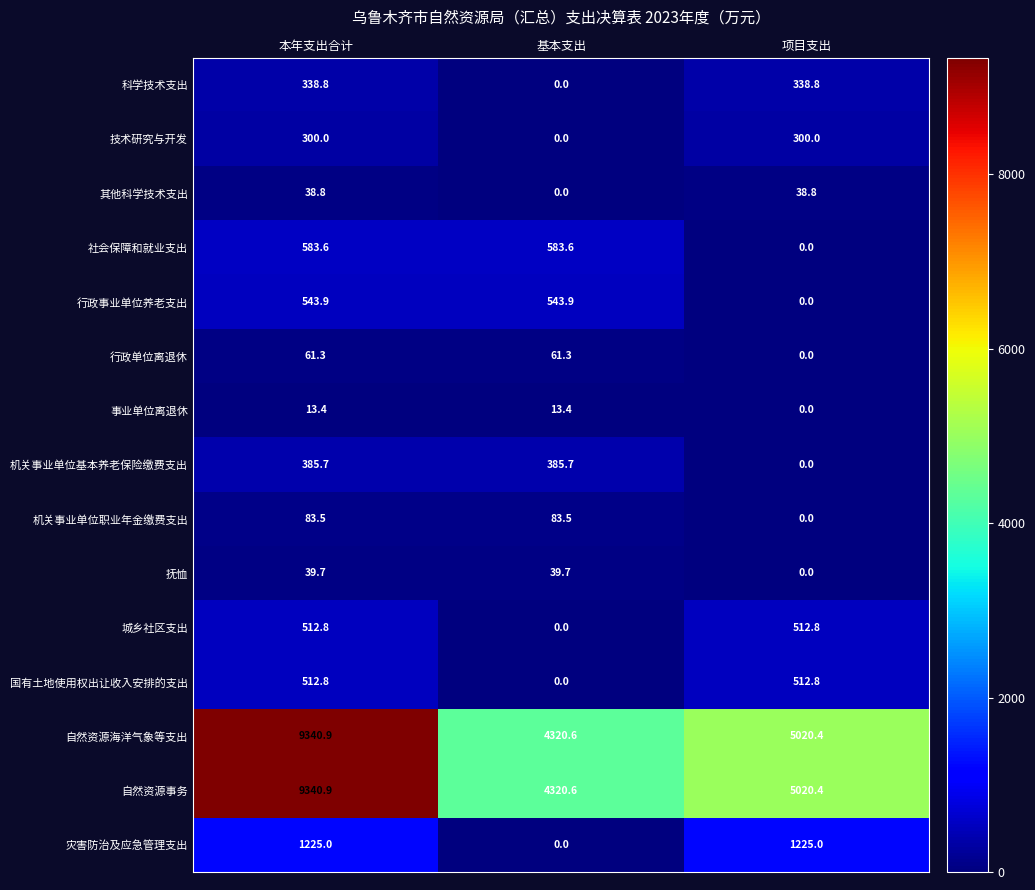

What is the maximum value shown in the chart?

9340.9